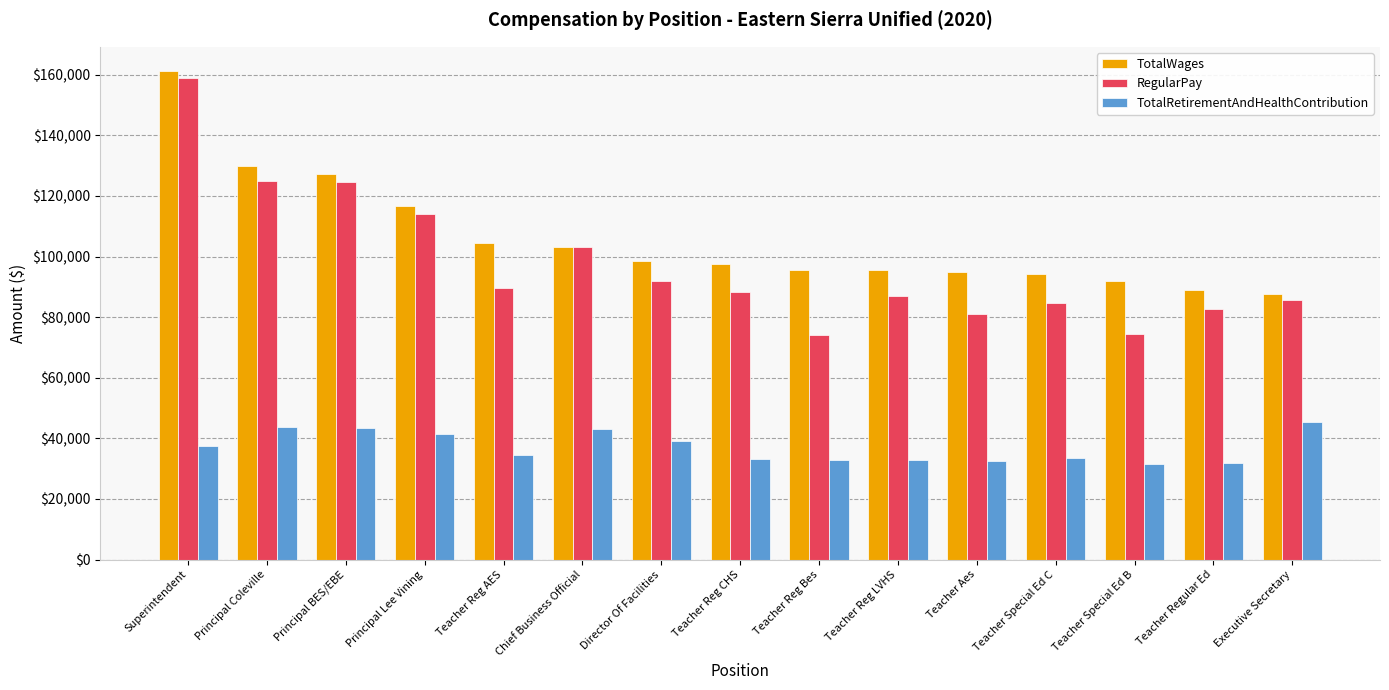

What is the difference between the highest and lowest values at Teacher Reg LVHS?

62863